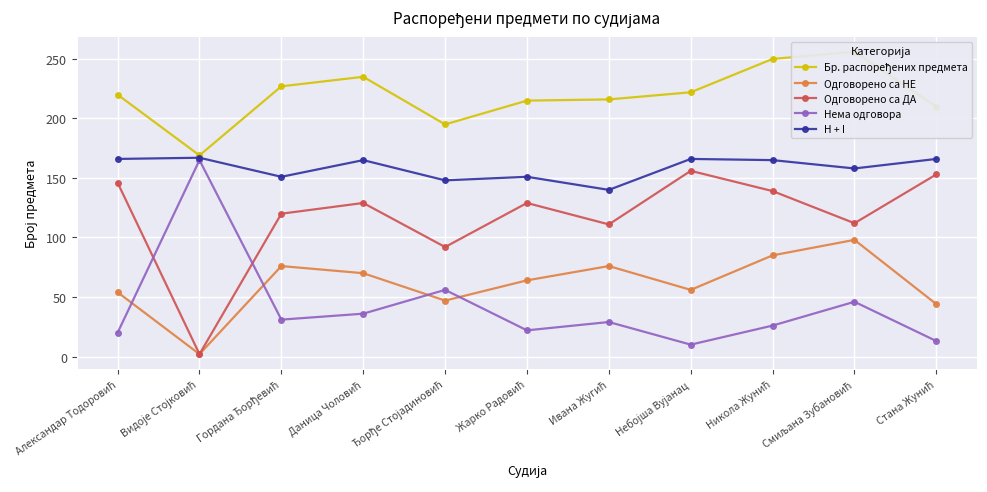

Which series has the largest total across all categories?

Бр. распоређених предмета